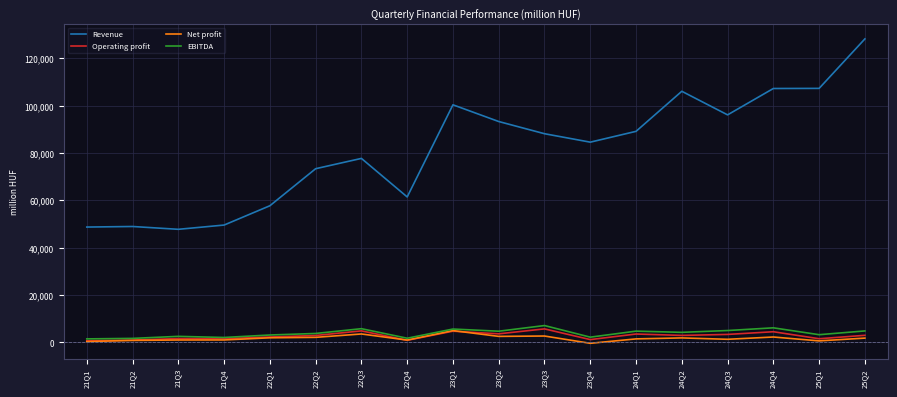

How many series are shown in this chart?

4